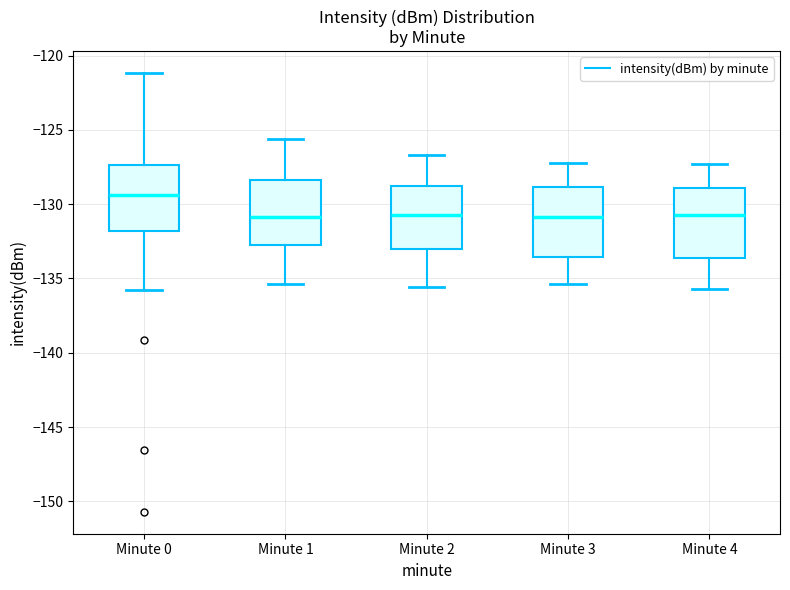

Reading left to right, transcribe this box plot: for each box, give where its median line is, the range the box spans, and where its two whiskers end, as read against the y-axis. The values are not printed on the chart, so give them approximately, as read against the axis.

Minute 0: median -129.5, box -132.0 to -127.5, whiskers -136.0 to -121.0
Minute 1: median -131.0, box -133.0 to -128.5, whiskers -135.5 to -125.5
Minute 2: median -130.5, box -133.0 to -129.0, whiskers -135.5 to -126.5
Minute 3: median -131.0, box -133.5 to -129.0, whiskers -135.5 to -127.0
Minute 4: median -130.5, box -133.5 to -129.0, whiskers -135.5 to -127.5